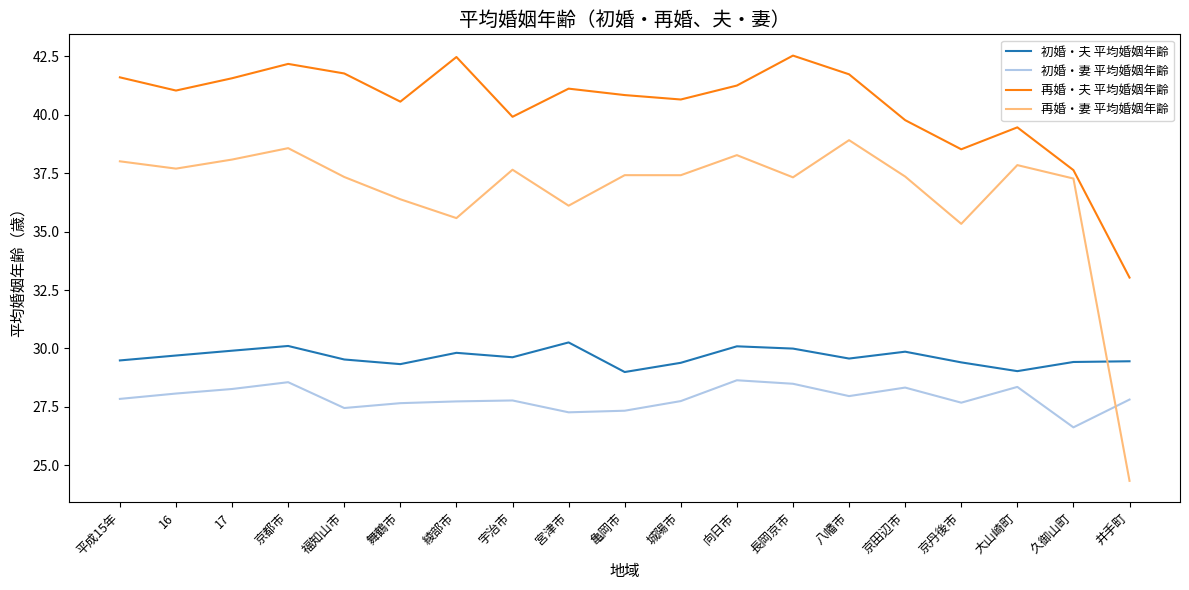

What is the sum of all 再婚・妻 平均婚姻年齢 values?

696.9